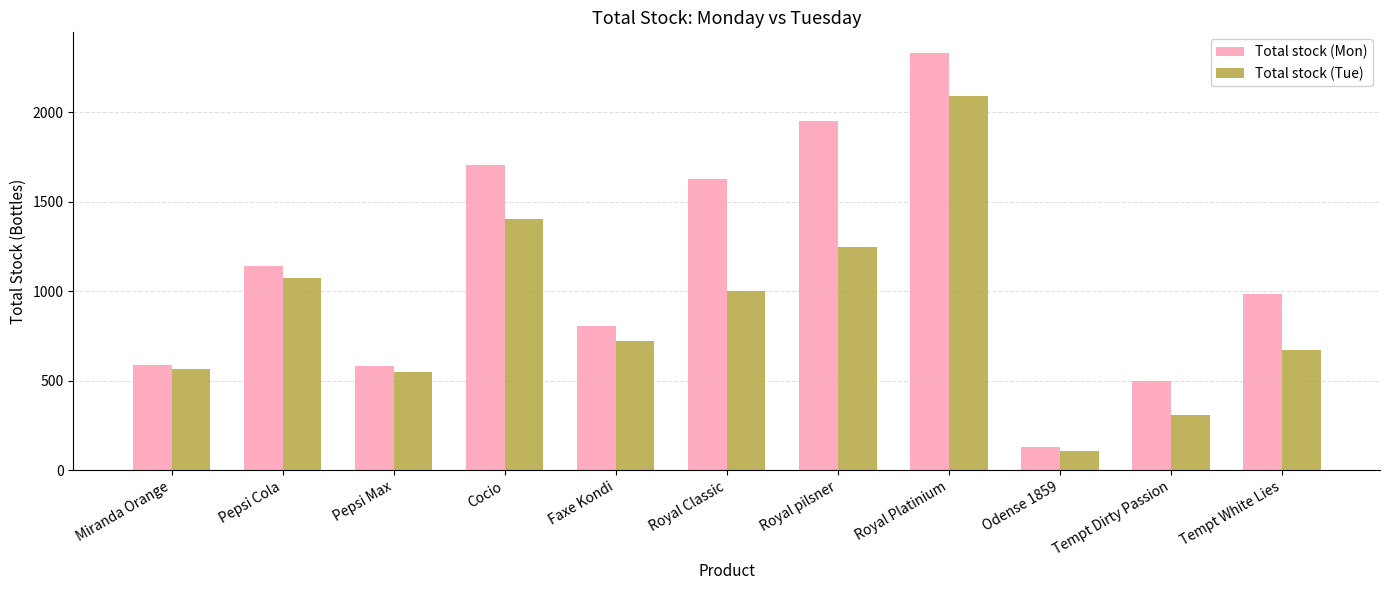

Is it true that Total stock (Tue) equals 882 at Tempt White Lies?

False